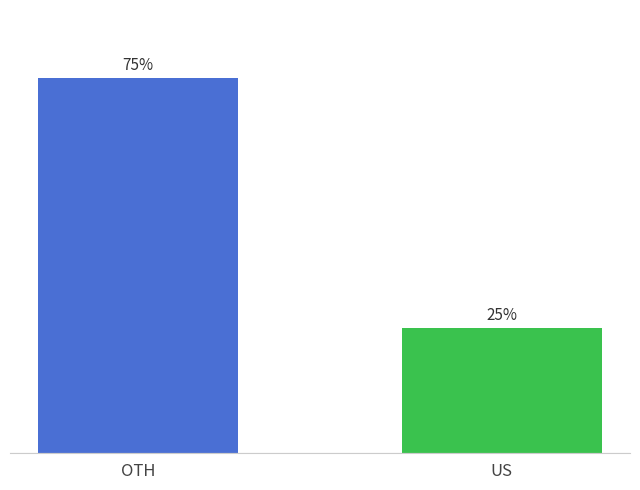

What is the label of the 1st bar from the left?

OTH